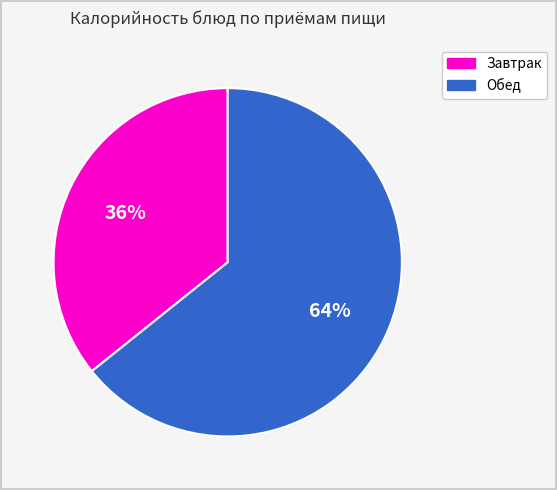

To the nearest percent, what is the average slice percentage?

50%